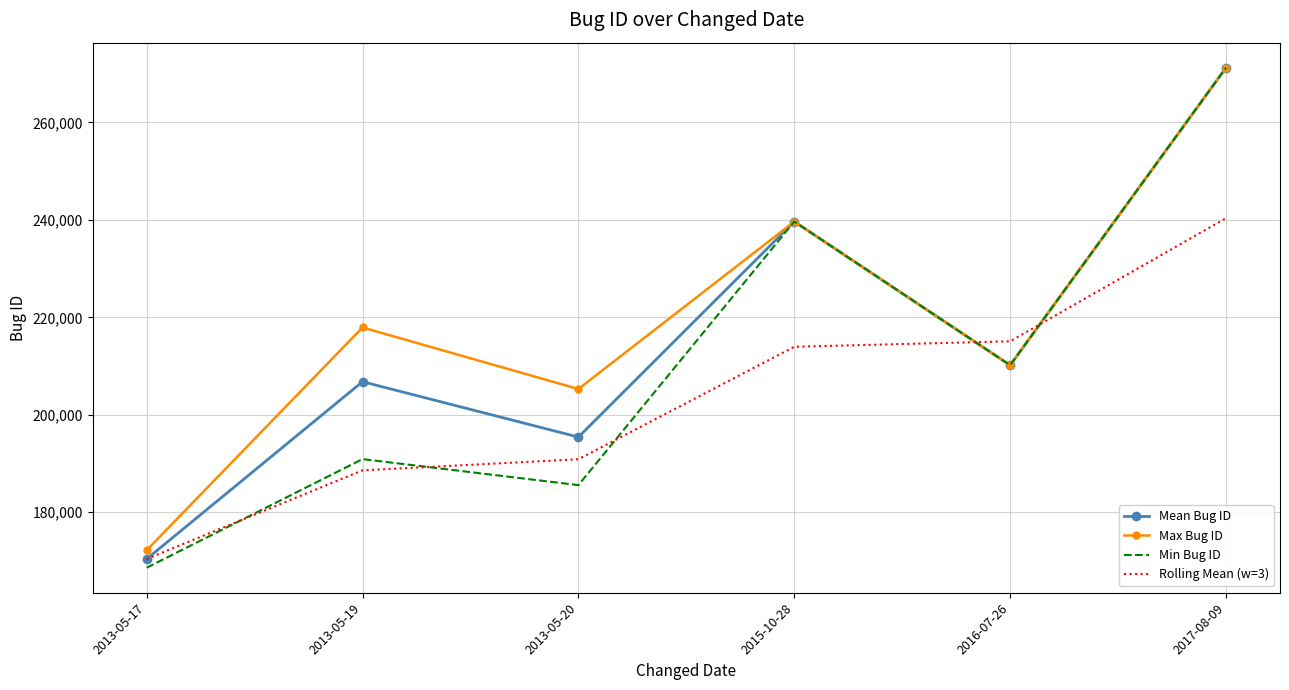

Which series has the largest total across all categories?

Max Bug ID